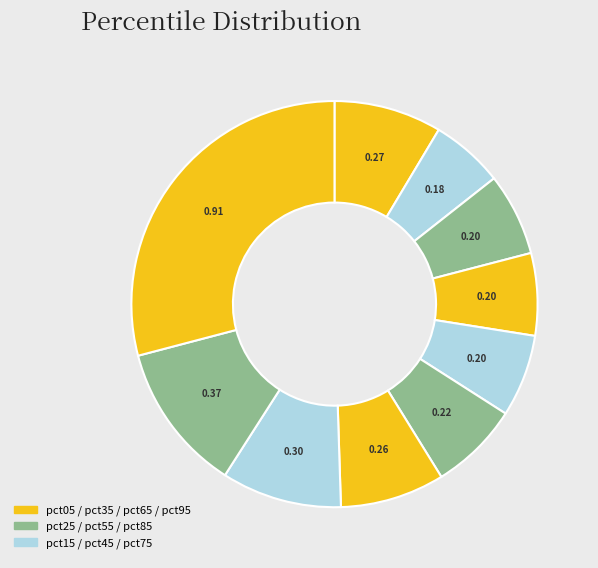

Rank the categories by value from lowest to highest.

pct15, pct45, pct35, pct25, pct55, pct65, pct05, pct75, pct85, pct95